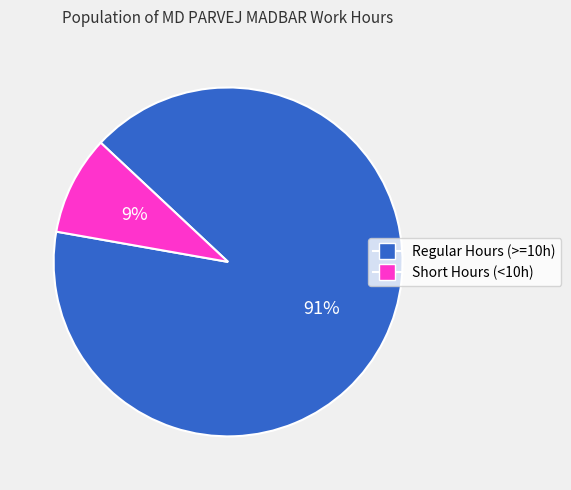

Is there a majority slice in this chart?

Yes